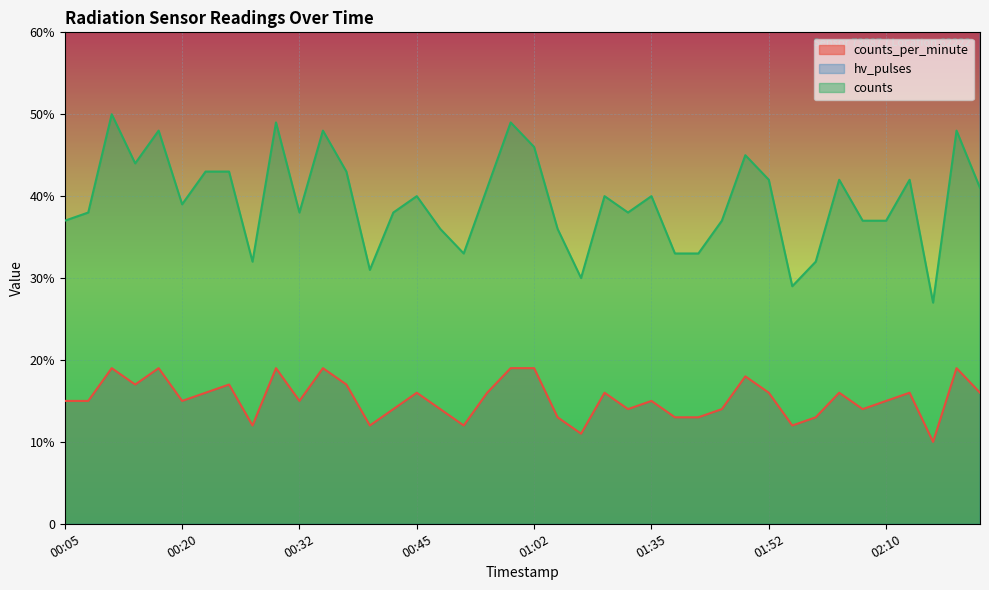

How many lines are shown in the chart?

3